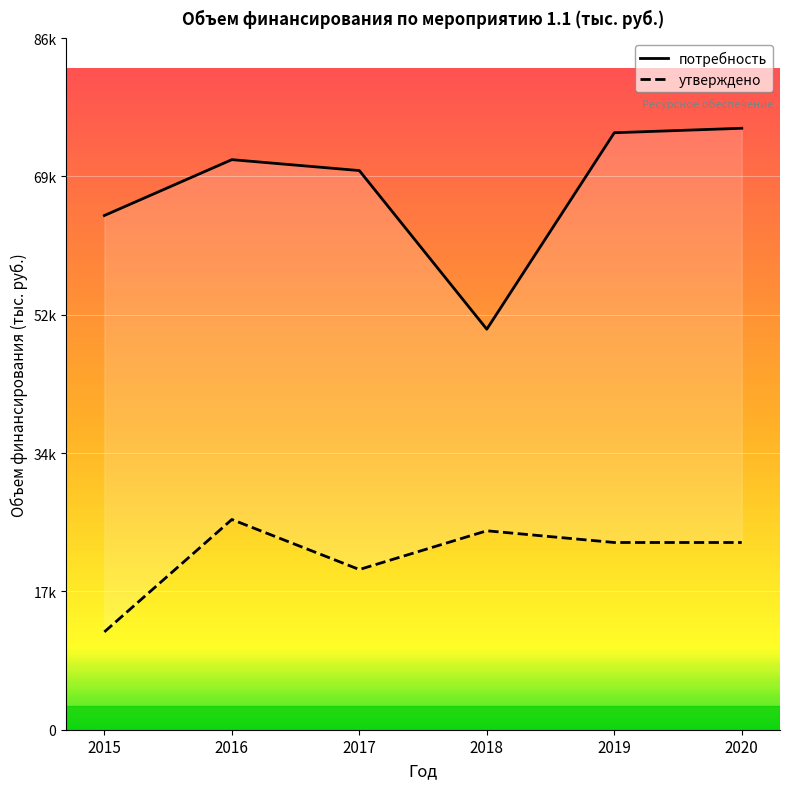

What is the sum of the утверждено values at 2016 and 2019?

49881.4